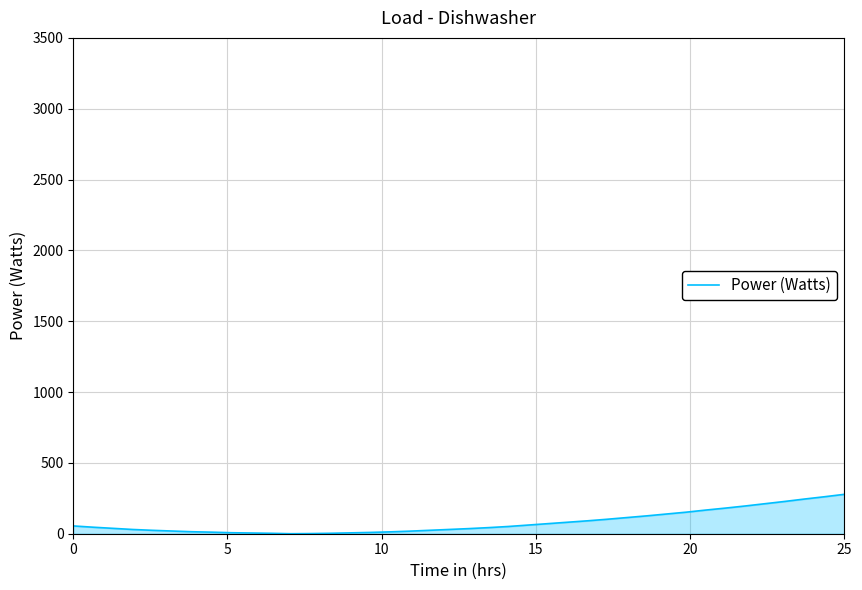

What is the difference between the maximum and minimum values?

278.0